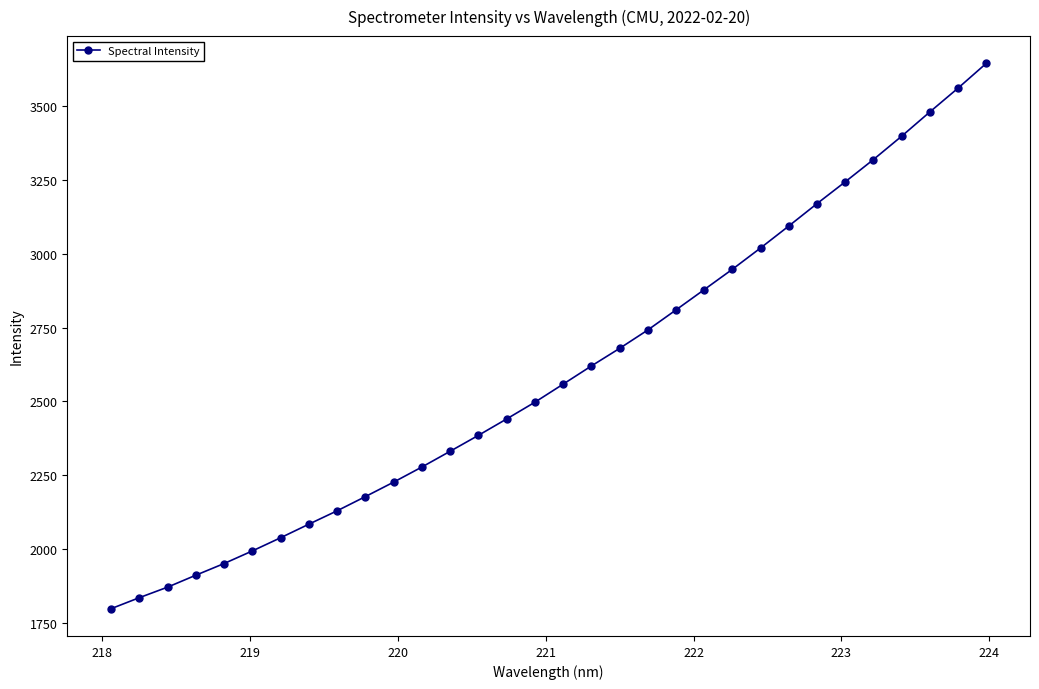

What is the maximum value shown in the chart?

3644.8